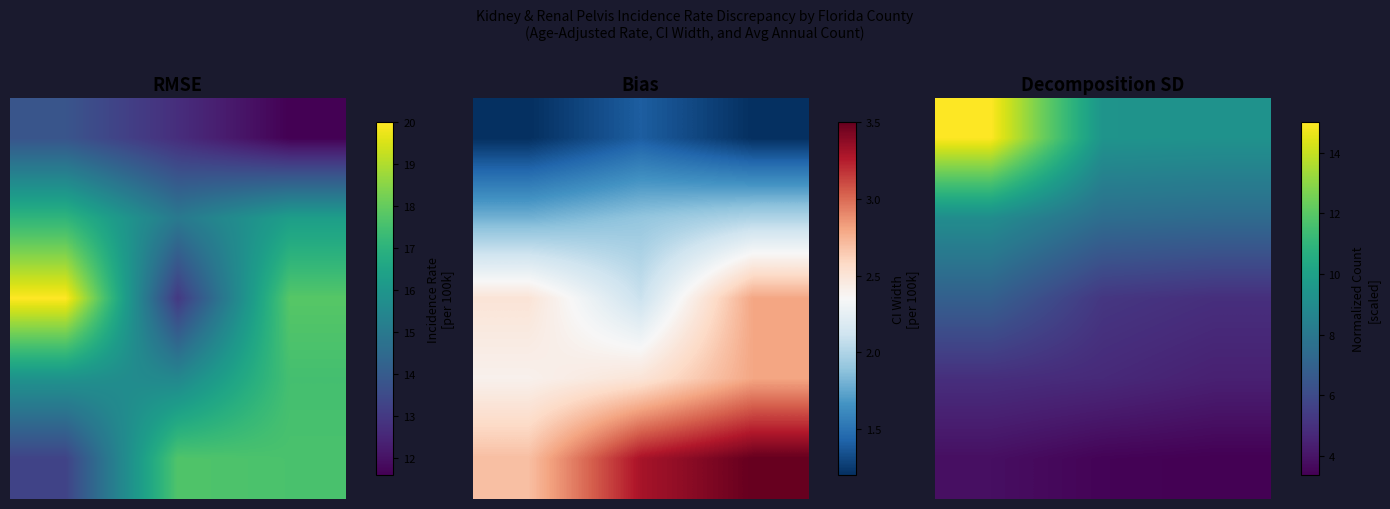

What is the greatest value displayed?

15.0